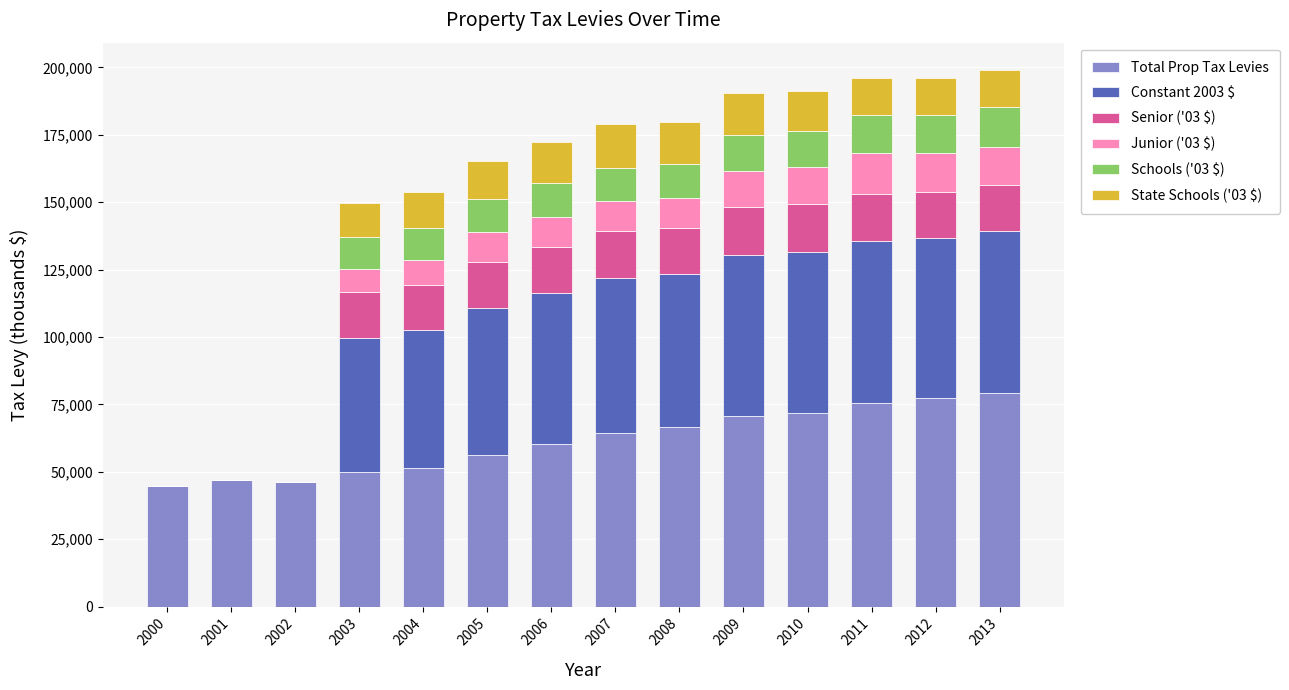

What is the maximum value for Total Prop Tax Levies?

79233.6